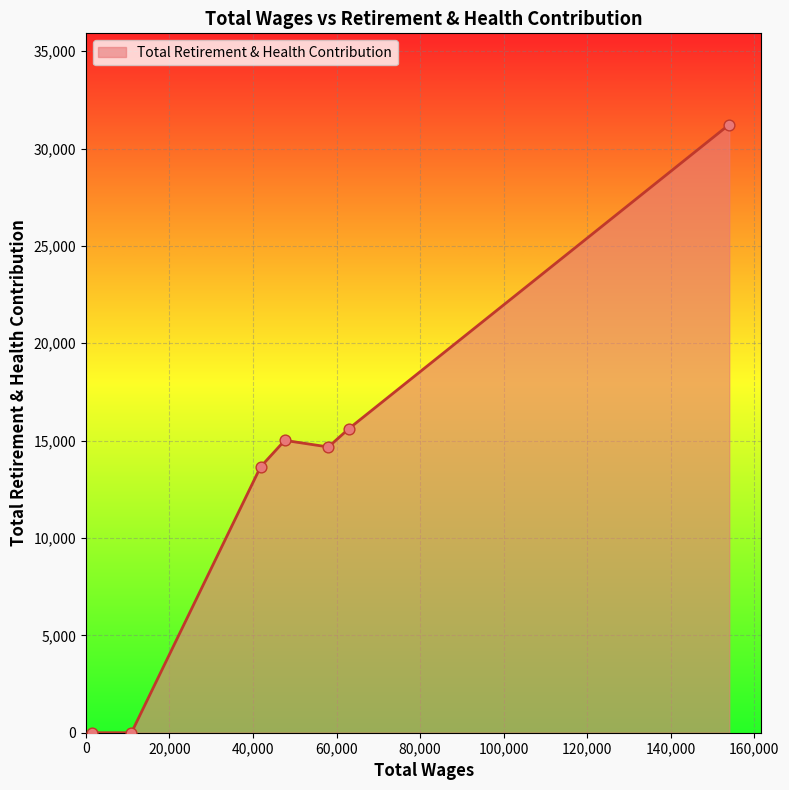

What is the maximum value shown in the chart?

31232